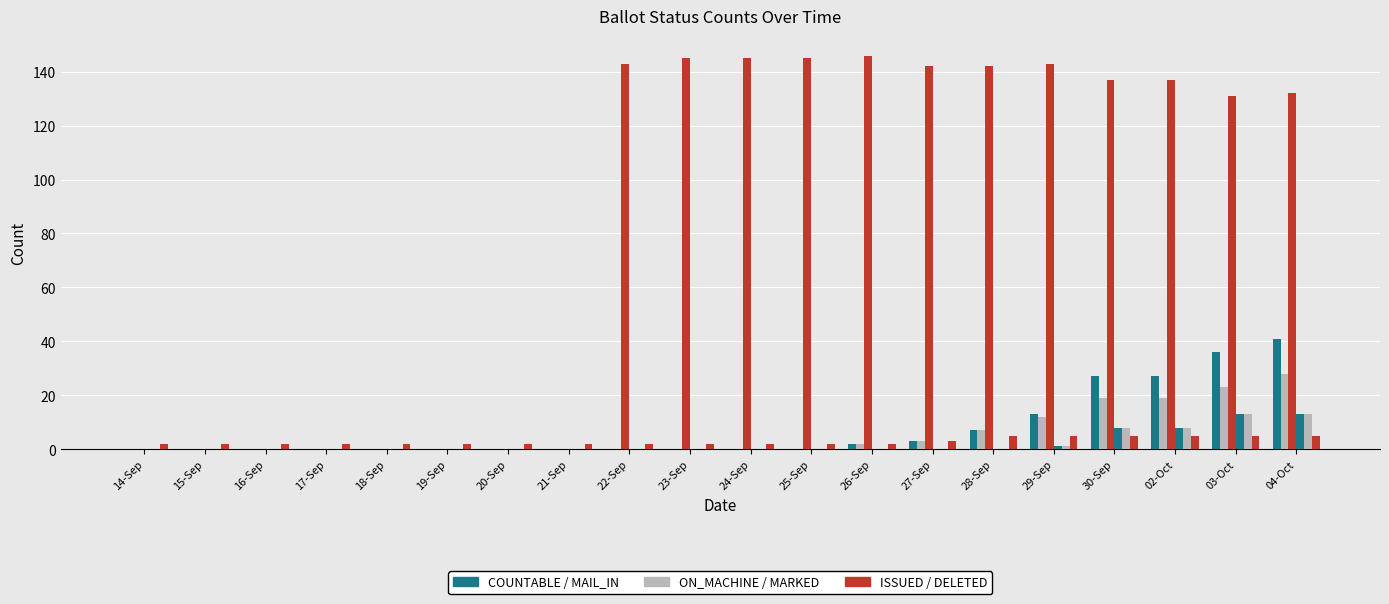

True or false: COUNTABLE has a value of 0 at 21-Sep.

True